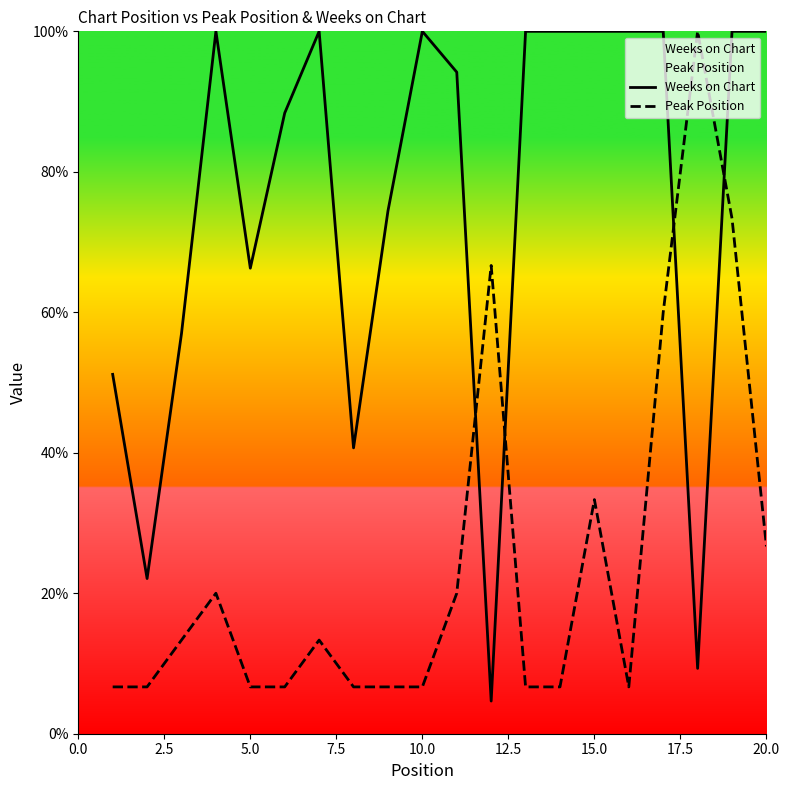

How many lines are shown in the chart?

2